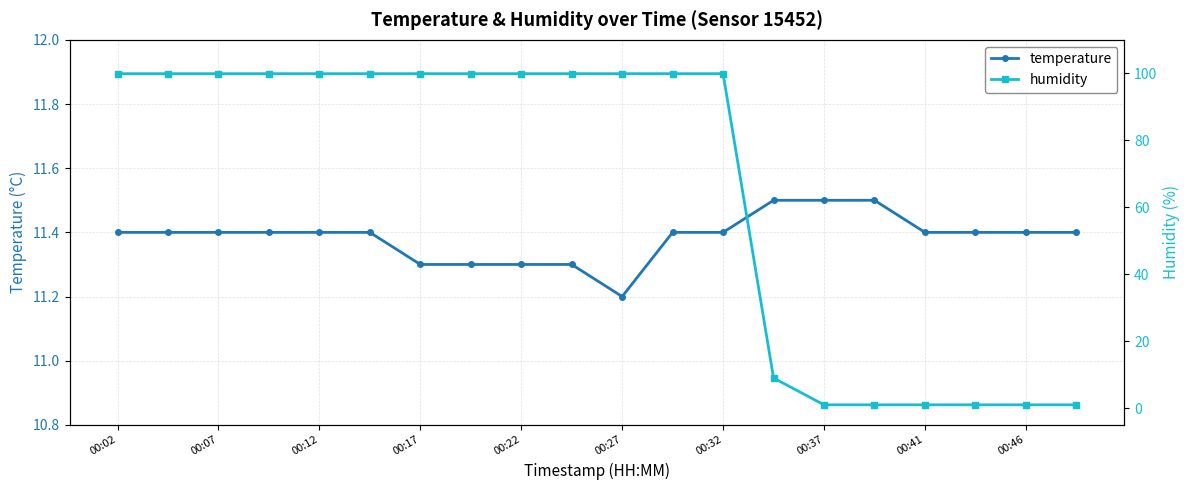

How many series are shown in this chart?

2